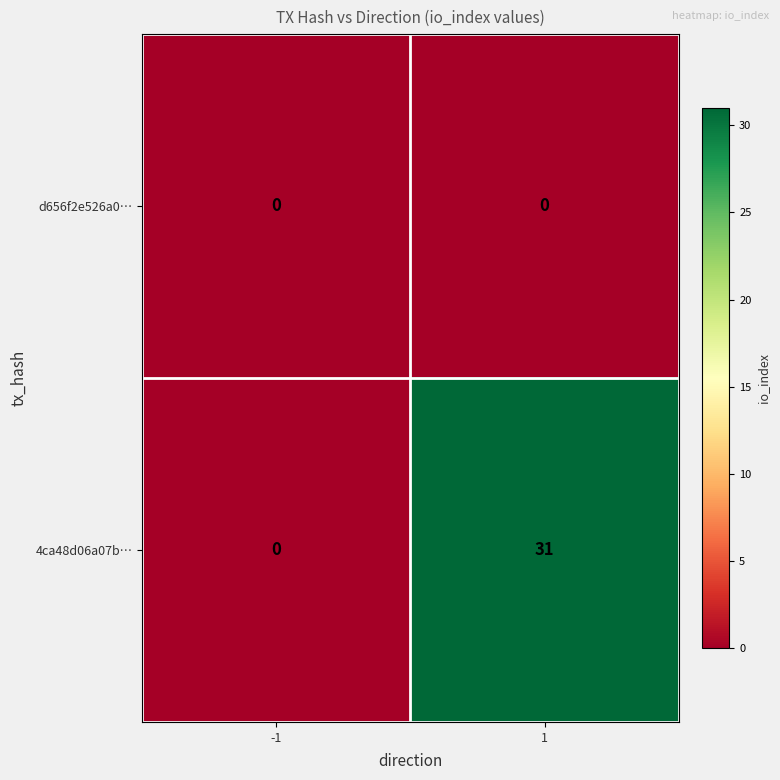

Which series has the widest spread of values?

4ca48d06a07b…